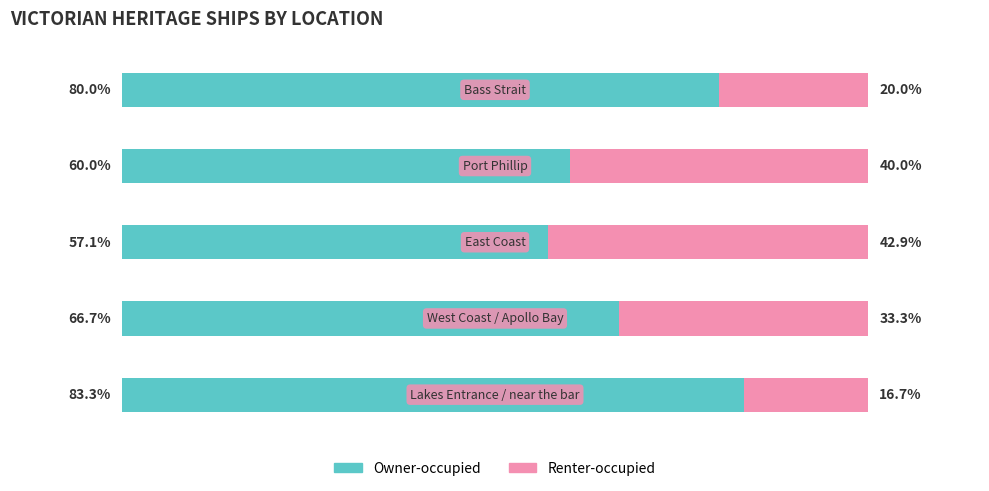

What is the difference between the maximum and minimum values in the Owner-occupied series?

26.2